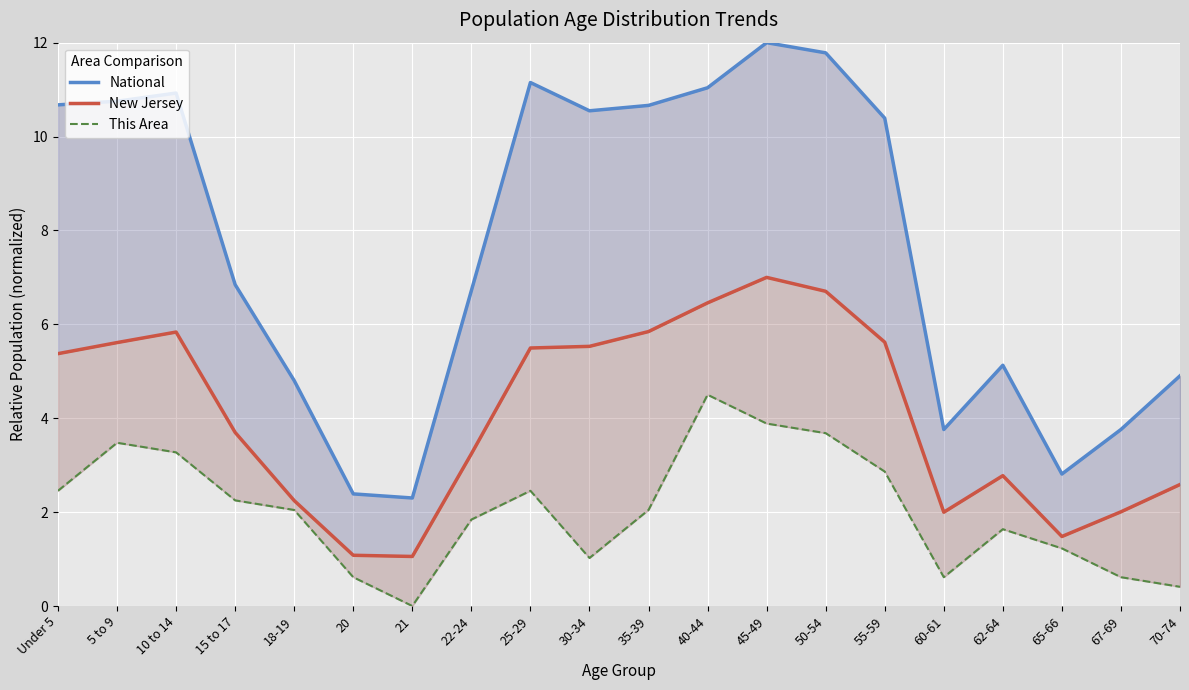

What is the difference between the New Jersey values at 20 and 50-54?

5.6